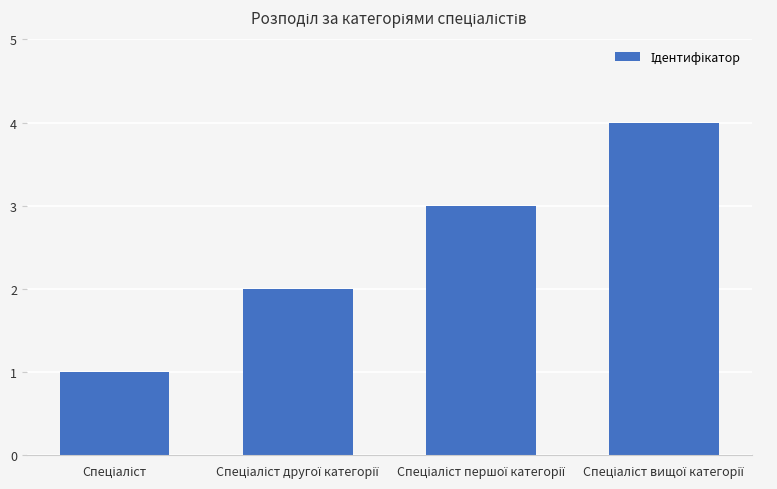

Are the bars horizontal?

No